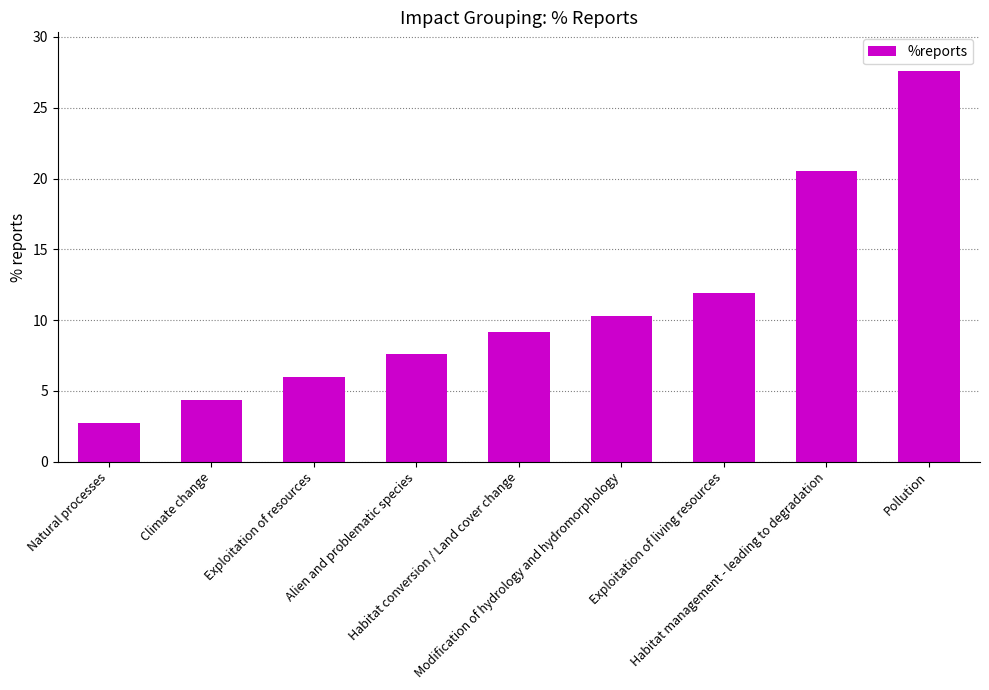

Reading right to left, transcribe all the data shown in this chart.

27.6	20.5	11.9	10.3	9.2	7.6	6.0	4.3	2.7